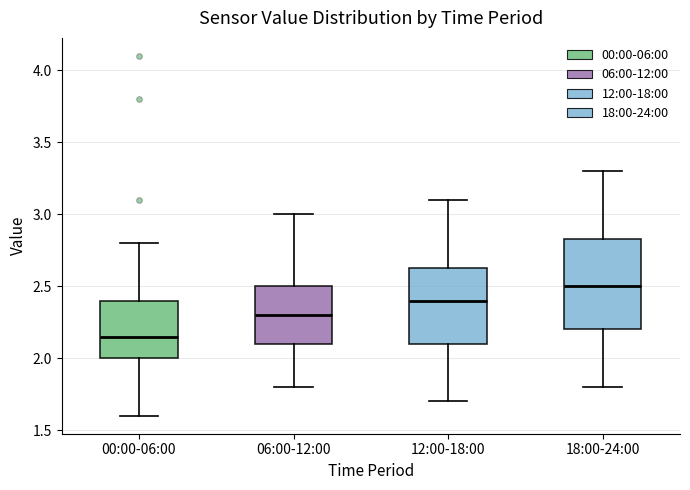

Which box is the tallest, from its lower edge to its upper edge?

18:00-24:00